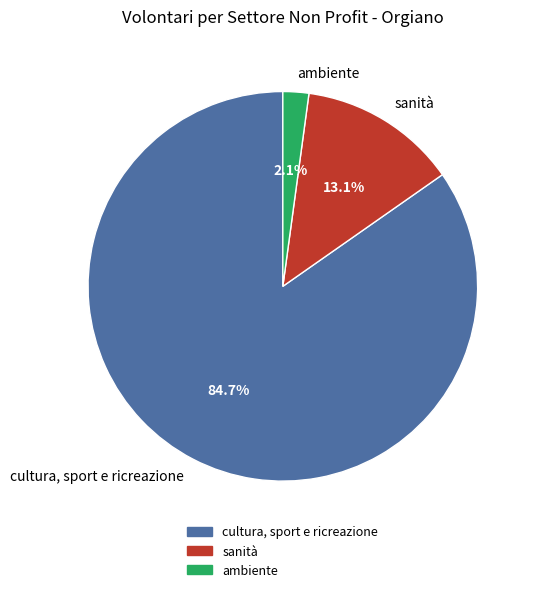

Is the sum of sanità and ambiente greater than half?

No